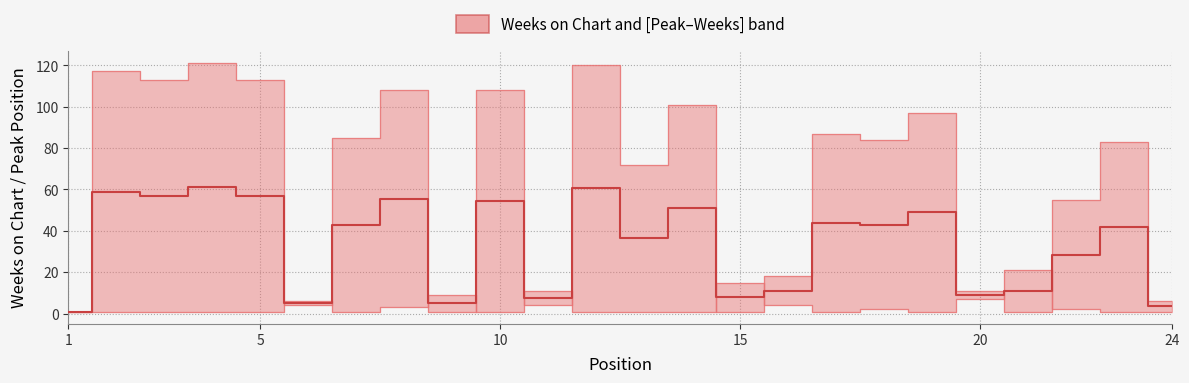

True or false: the data has more than 1 interior local peaks.

True